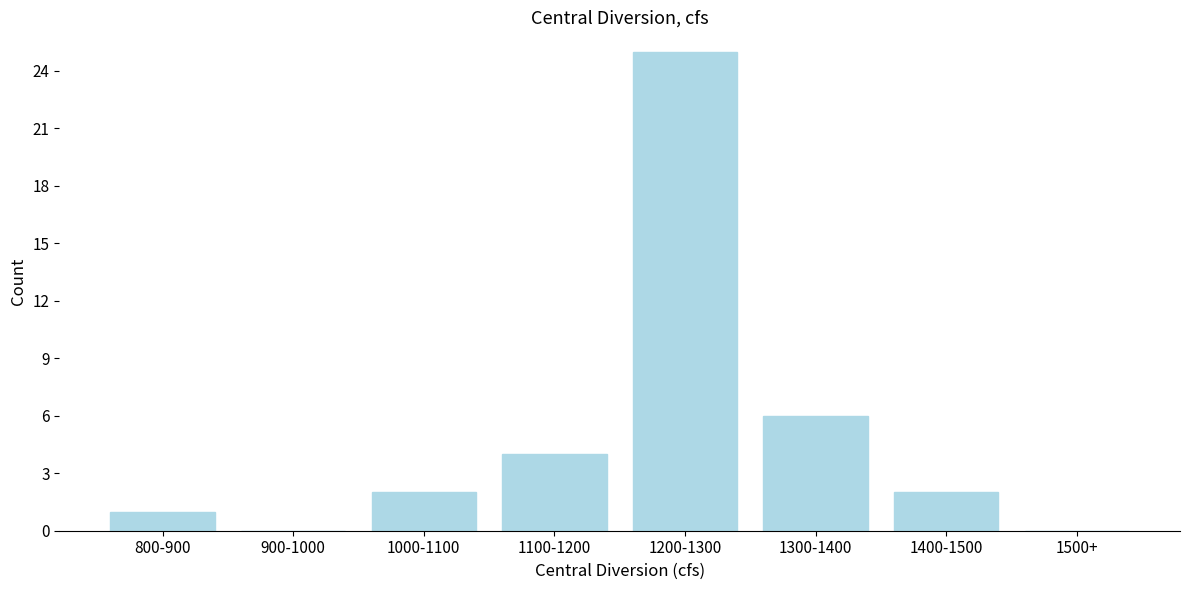

Reading left to right, what are all the values shown in this chart?

800-900=1	900-1000=0	1000-1100=2	1100-1200=4	1200-1300=25	1300-1400=6	1400-1500=2	1500+=0